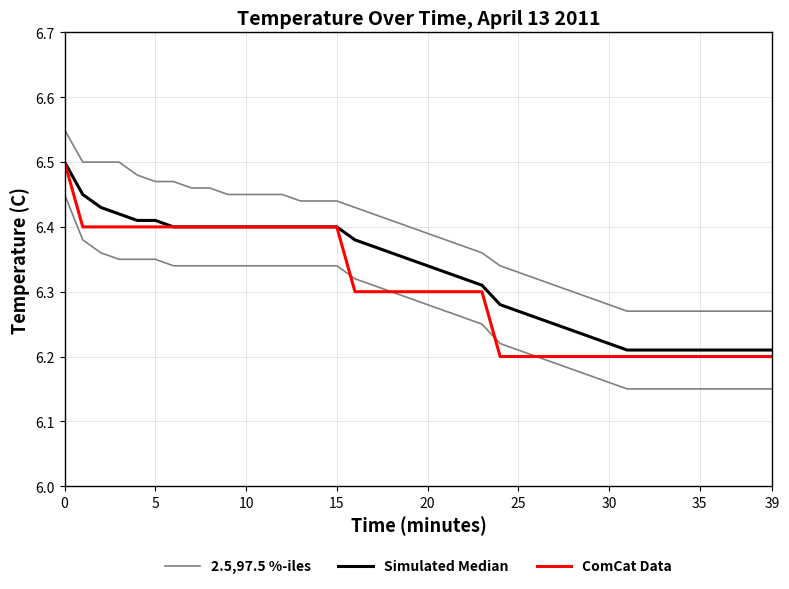

What are all the series names shown in the legend?

2.5,97.5 %-iles, Simulated Median, ComCat Data